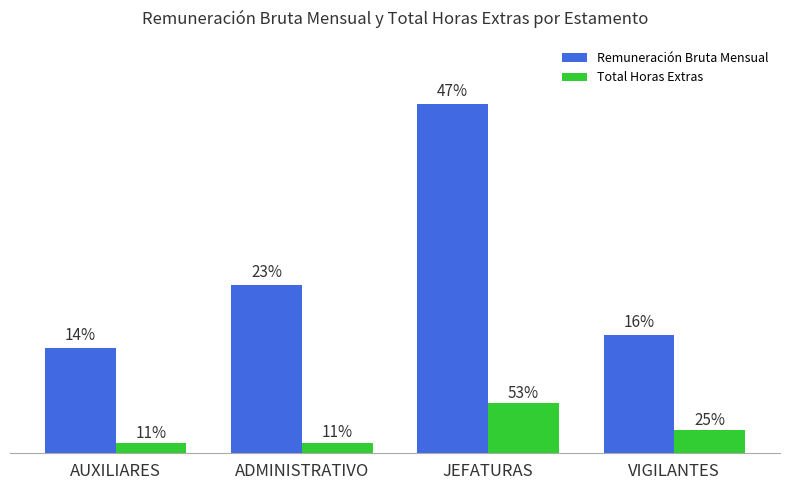

Are the bars horizontal?

No